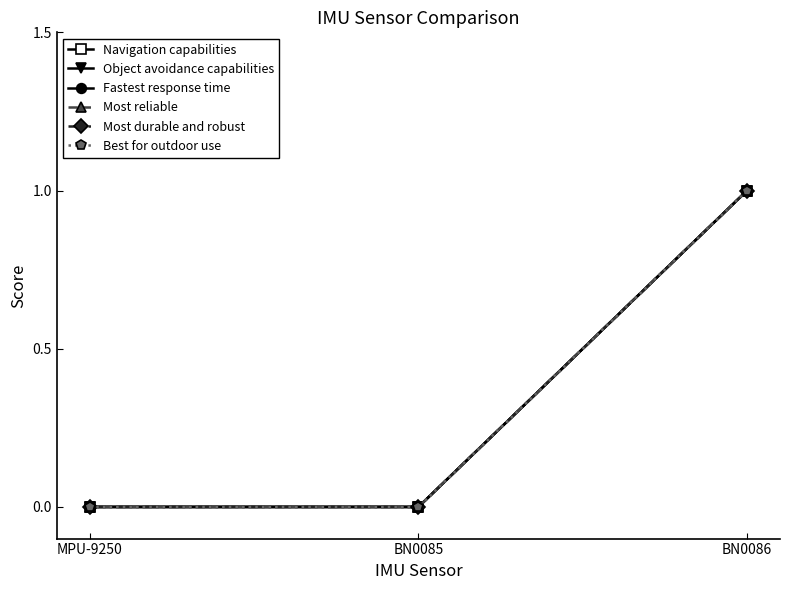

Is this an area chart (filled region under the line)?

No